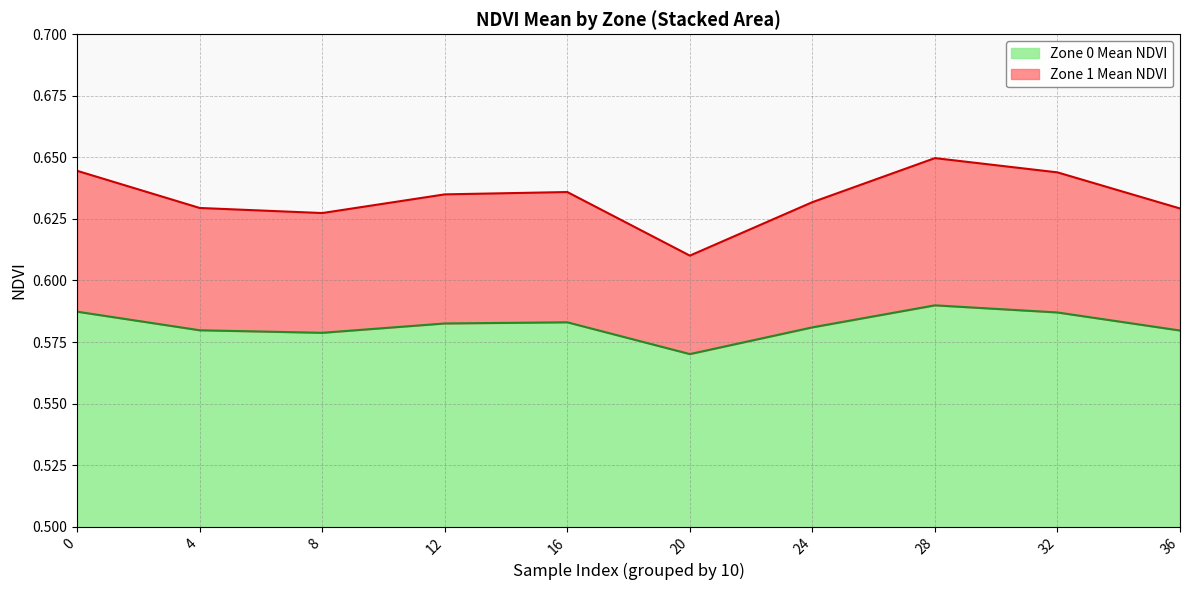

Rank the series by their maximum value, from highest to lowest.

Zone 1 Mean NDVI, Zone 0 Mean NDVI